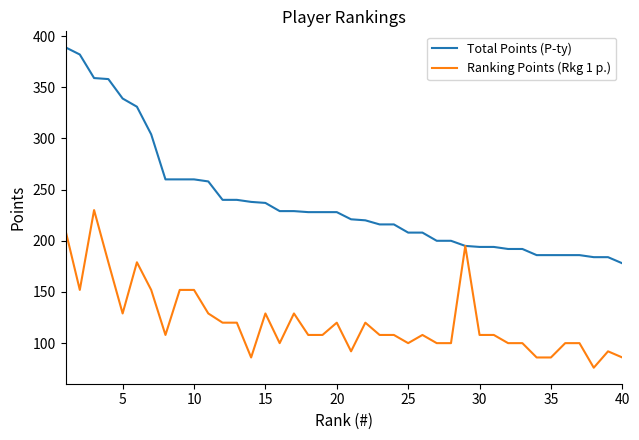

What is the maximum value for Ranking Points (Rkg 1 p.)?

230